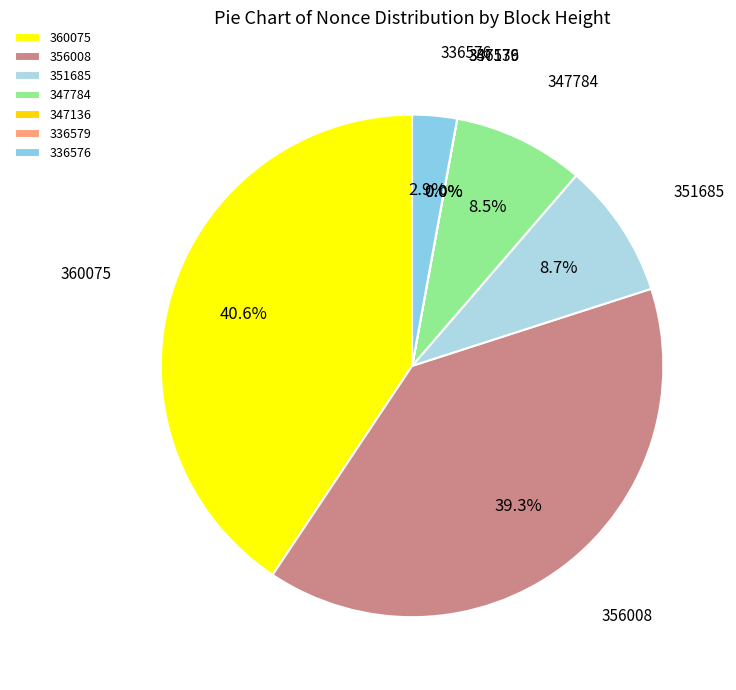

How many slices are in this pie chart?

7